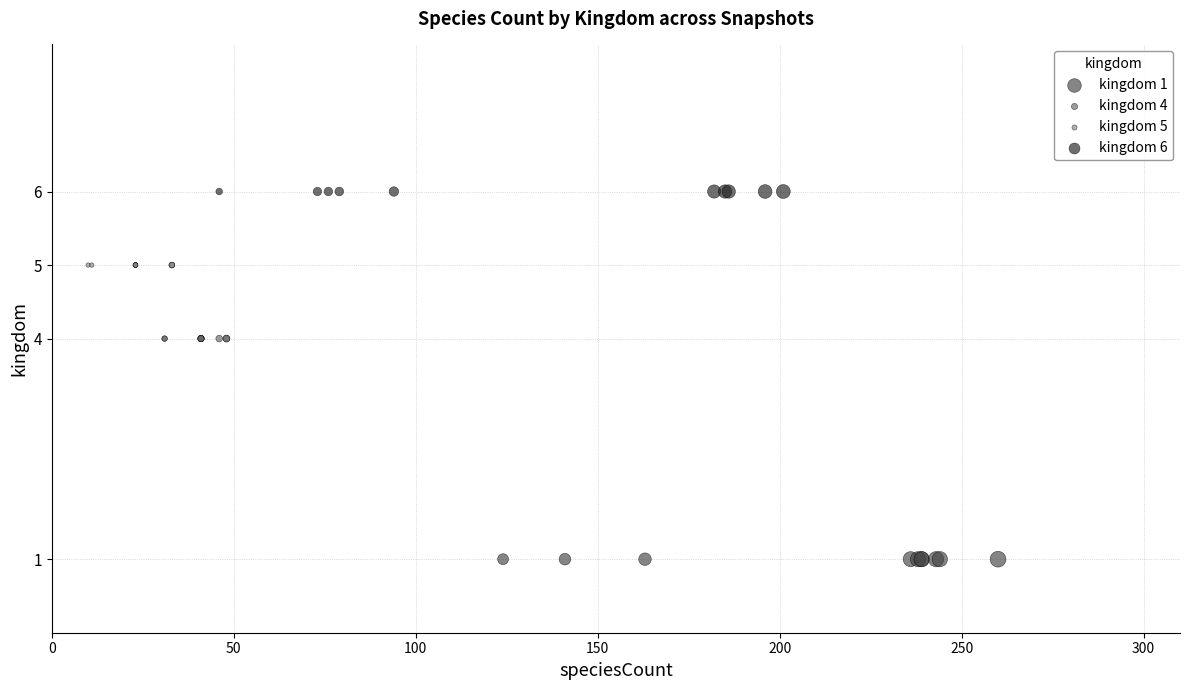

Which series reaches the maximum Y coordinate?

kingdom 6